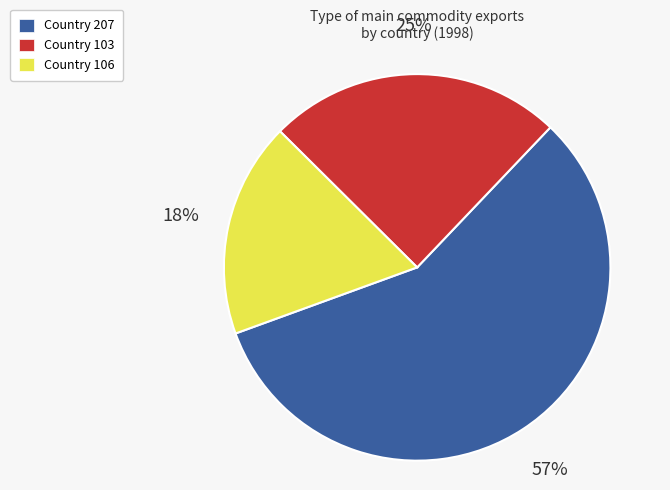

How many slices are in this pie chart?

3